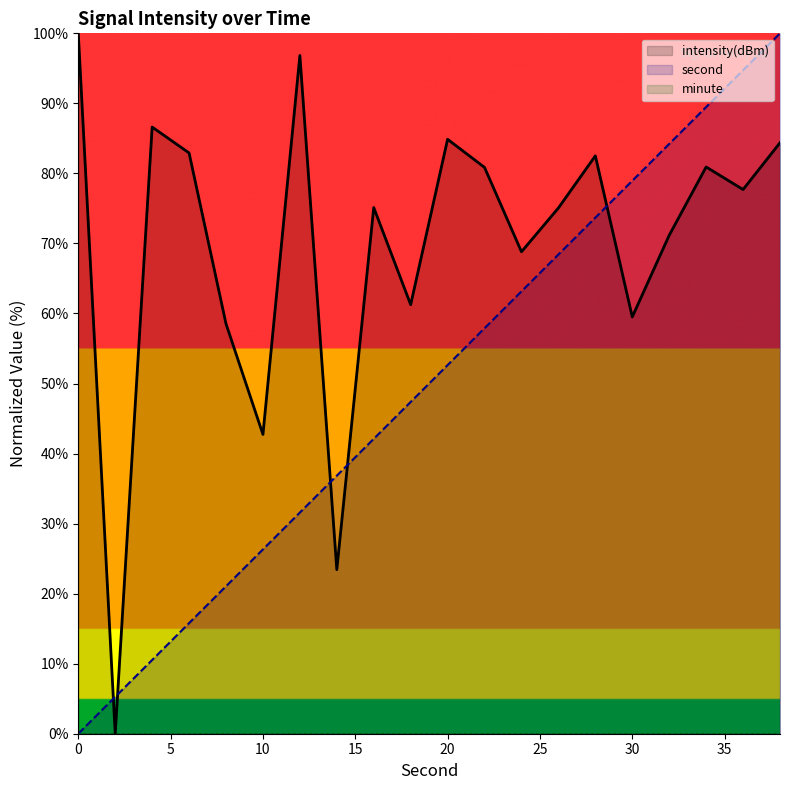

At which label is intensity(dBm) closest to 50?

10